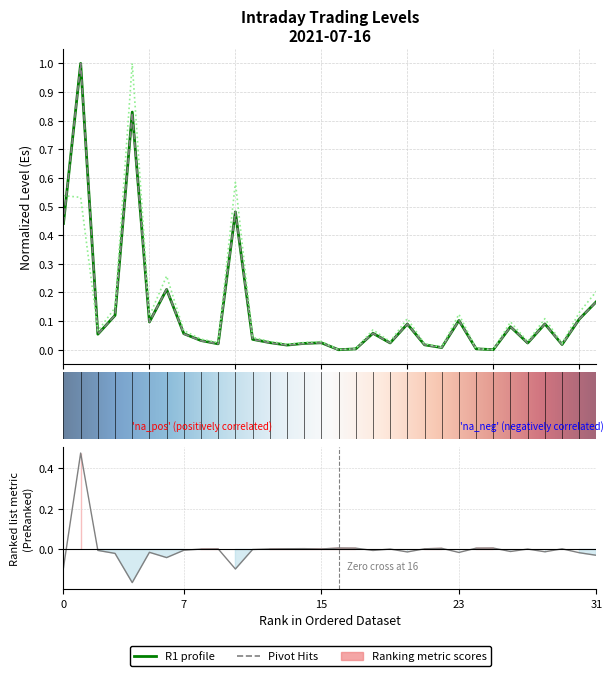

Is it true that Pivot equals 0.1 at AJANTPHARM?

False